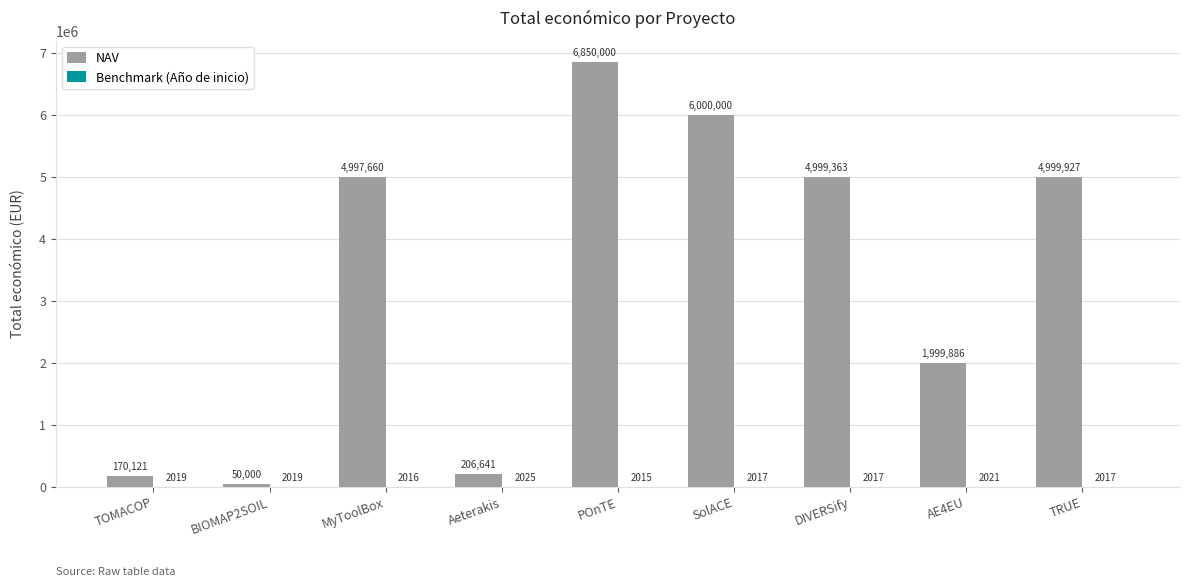

Does the chart contain stacked bars?

No